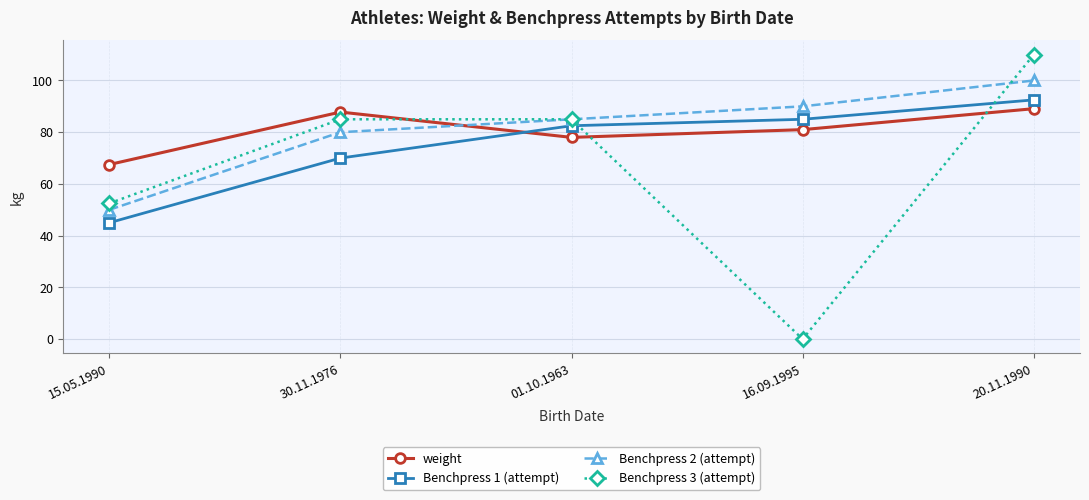

What is the label of the 5th point from the left?

20.11.1990